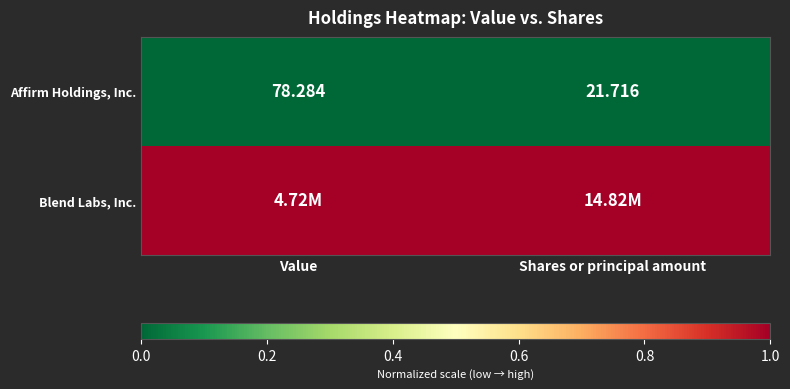

Which category has the highest value in the Affirm Holdings, Inc. series?

Value